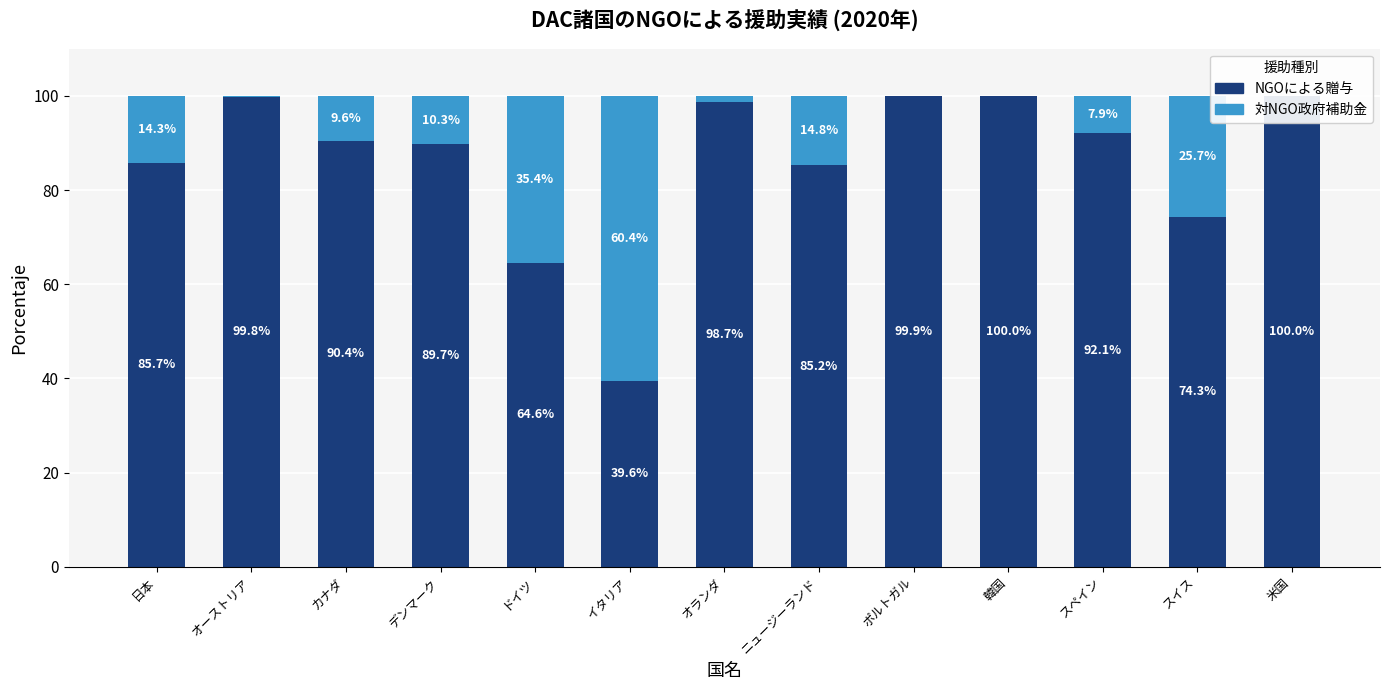

At which label does NGOによる贈与 reach its peak?

米国